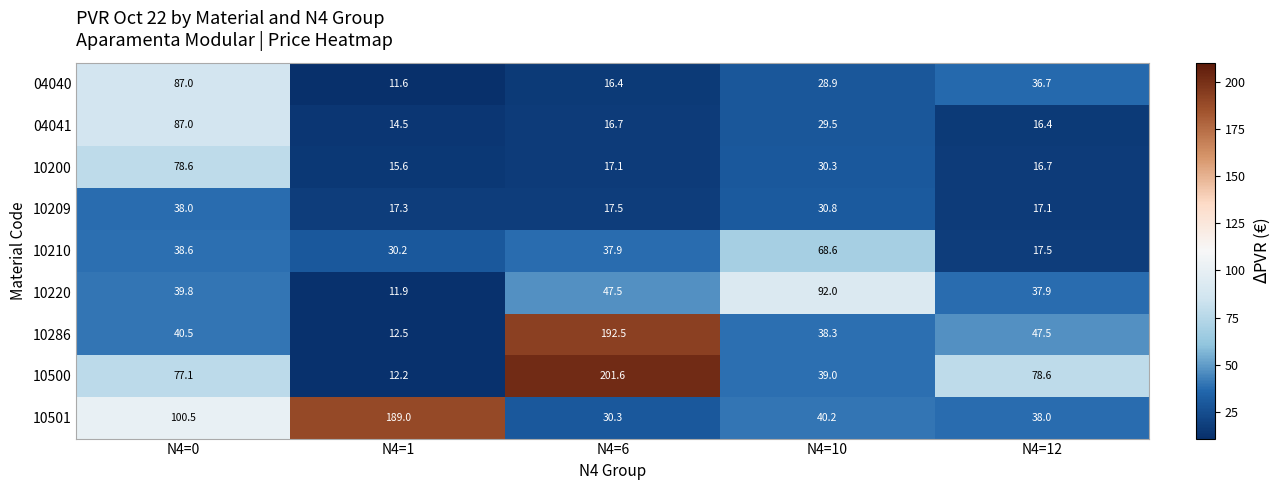

What is the difference between the 10200 values at N4=10 and N4=0?

48.3